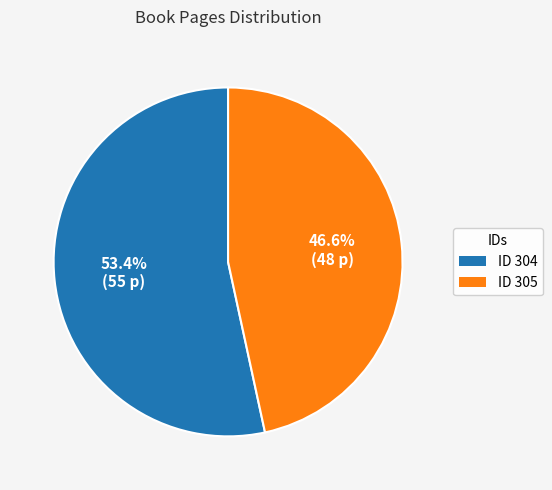

Rank the categories by value from lowest to highest.

ID 305, ID 304